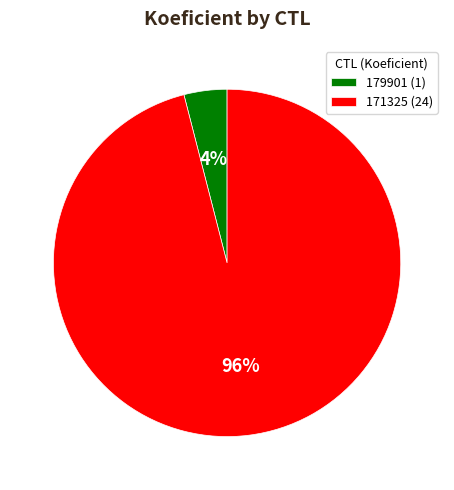

To the nearest percent, what is the combined percentage of 179901 and 171325?

100%